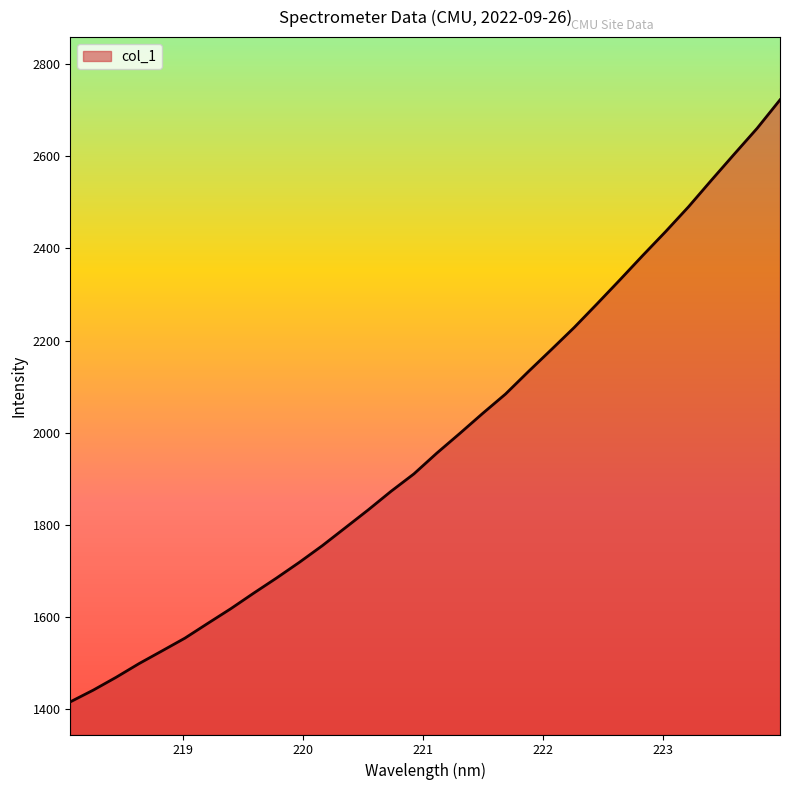

What is the maximum value shown in the chart?

2722.4